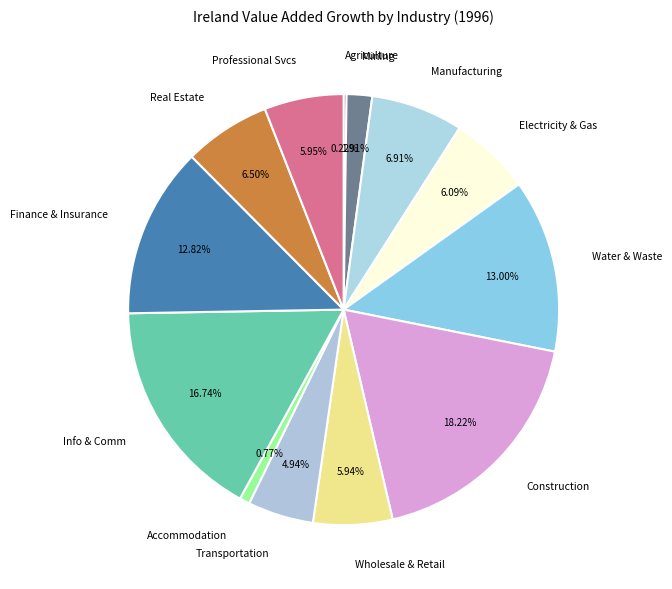

What is the largest slice in the pie chart?

Construction